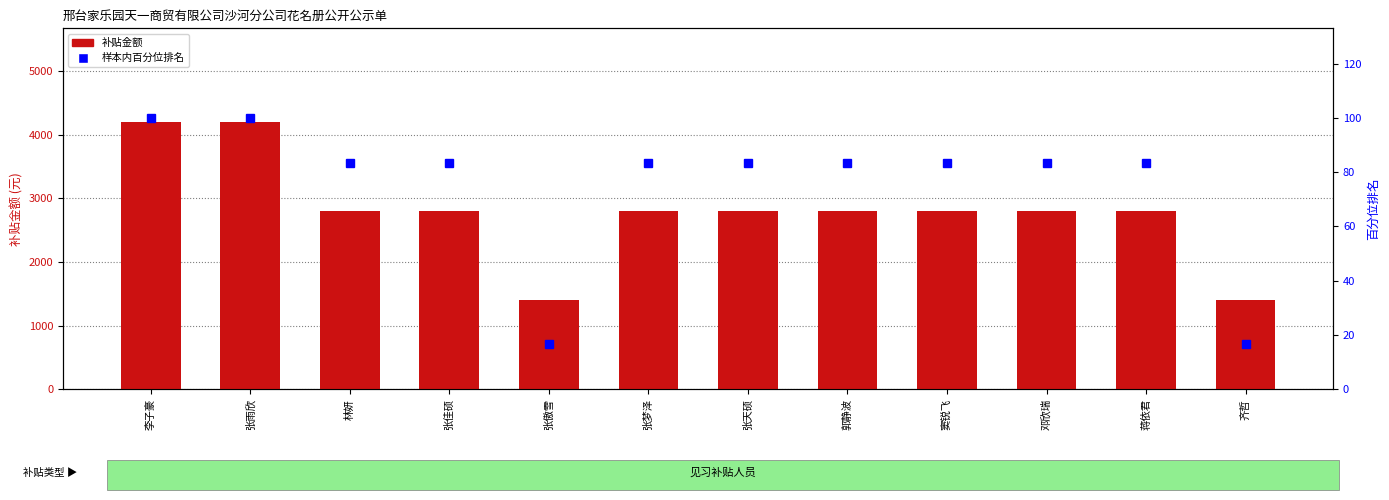

Reading left to right, transcribe all the data shown in this chart.

补贴金额: 4200.0	4200.0	2800.0	2800.0	1400.0	2800.0	2800.0	2800.0	2800.0	2800.0	2800.0	1400.0
样本内百分位排名: 100.0	100.0	83.3	83.3	16.7	83.3	83.3	83.3	83.3	83.3	83.3	16.7